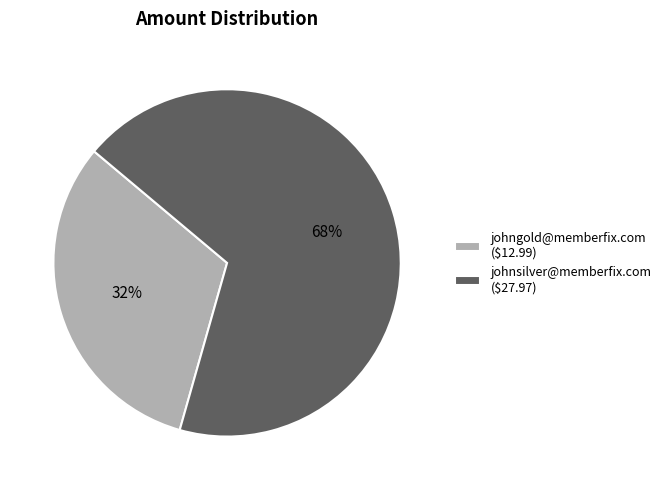

Is johnsilver@memberfix.com the majority of the pie?

Yes